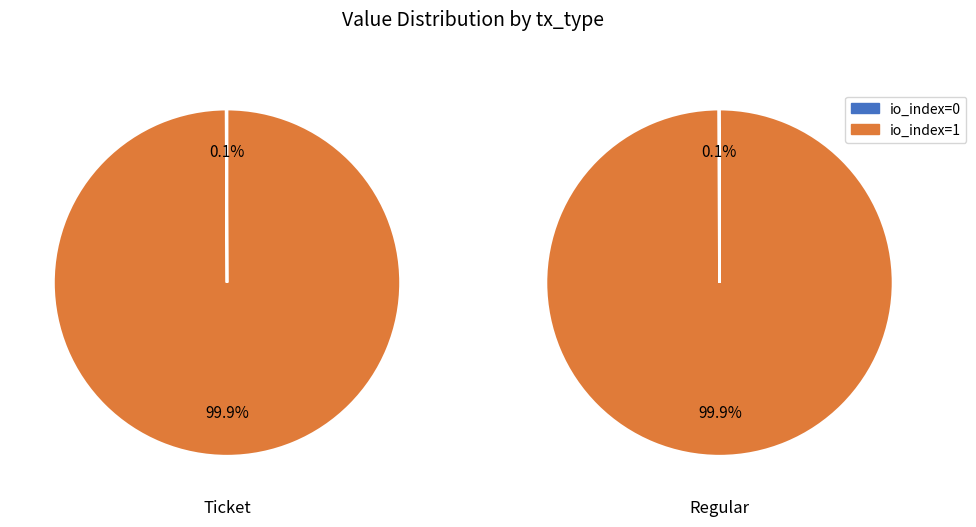

What is the smallest slice in the pie chart?

io_index=0